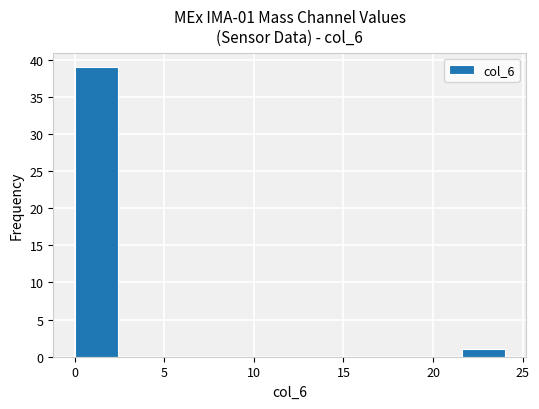

Which range on the x-axis has the tallest bar?

0.0 to 2.4